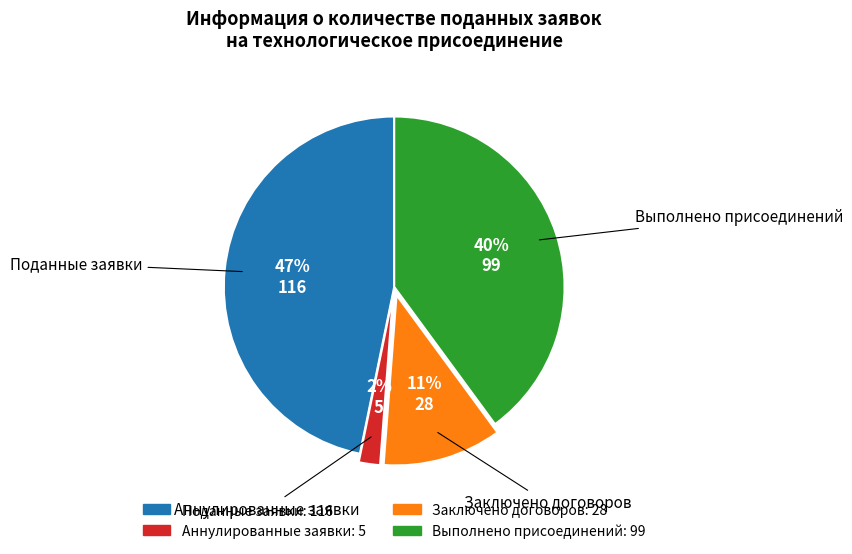

The Выполнено присоединений slice represents 40% of the pie. True or false?

True